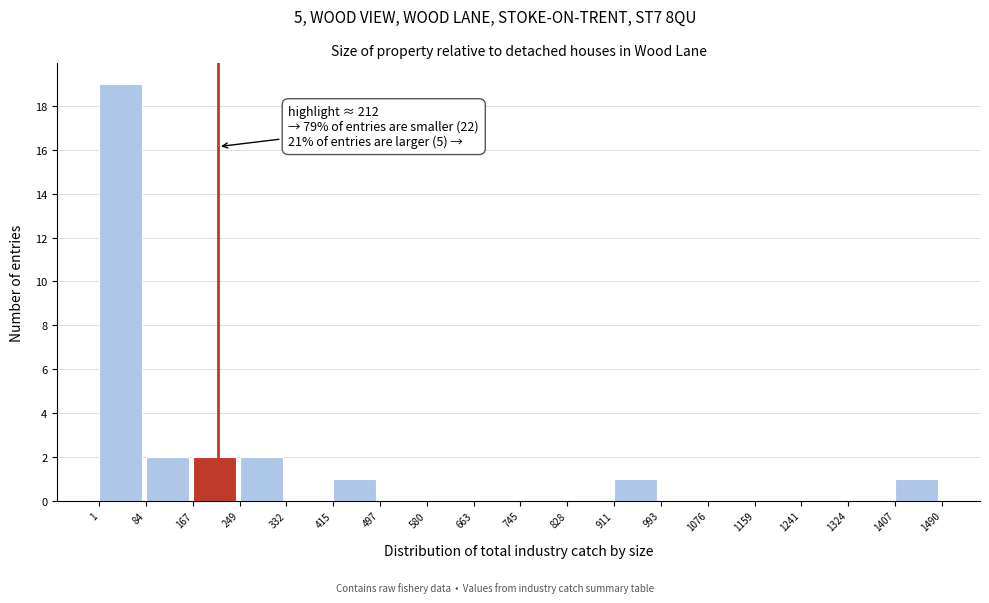

Which range on the x-axis has the tallest bar?

1 to 84